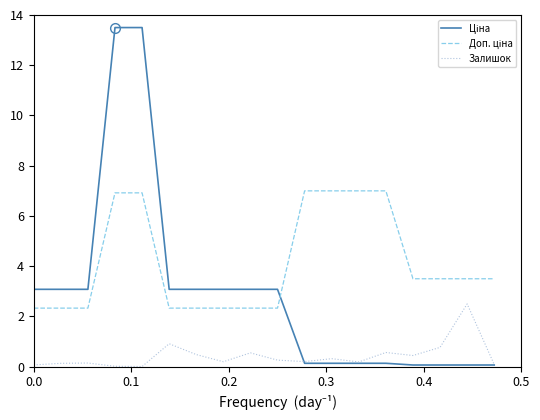

How many lines are shown in the chart?

3